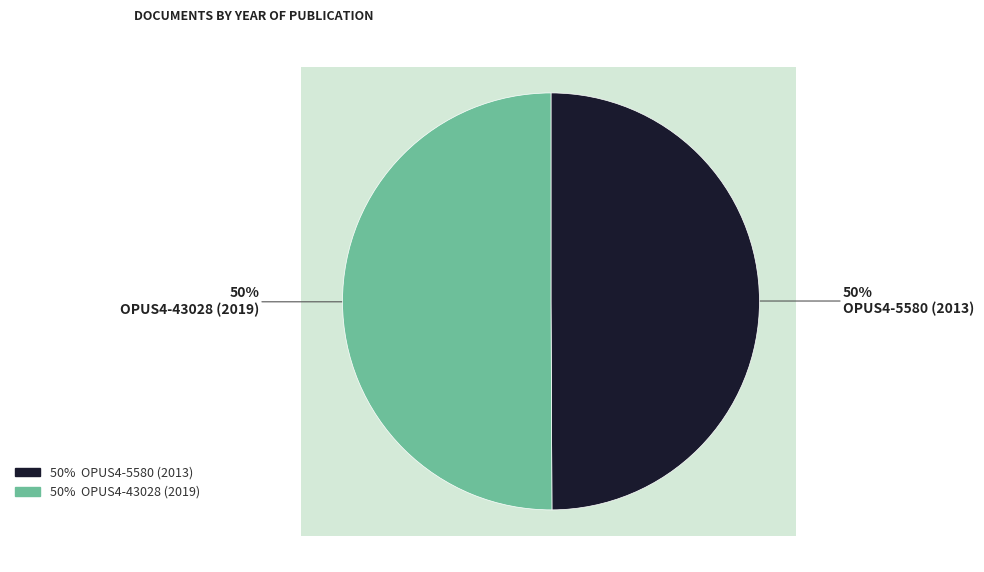

Rank the categories by value from lowest to highest.

OPUS4-5580 (2013), OPUS4-43028 (2019)